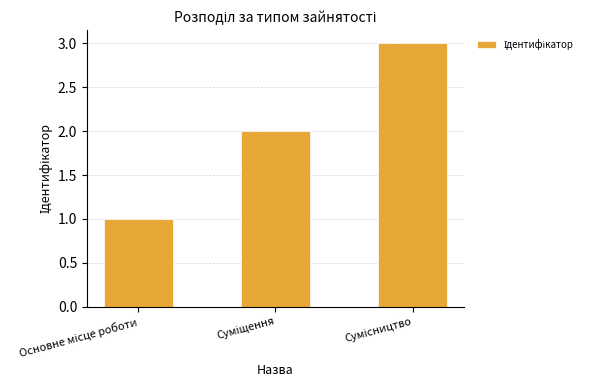

What is the greatest value displayed?

3